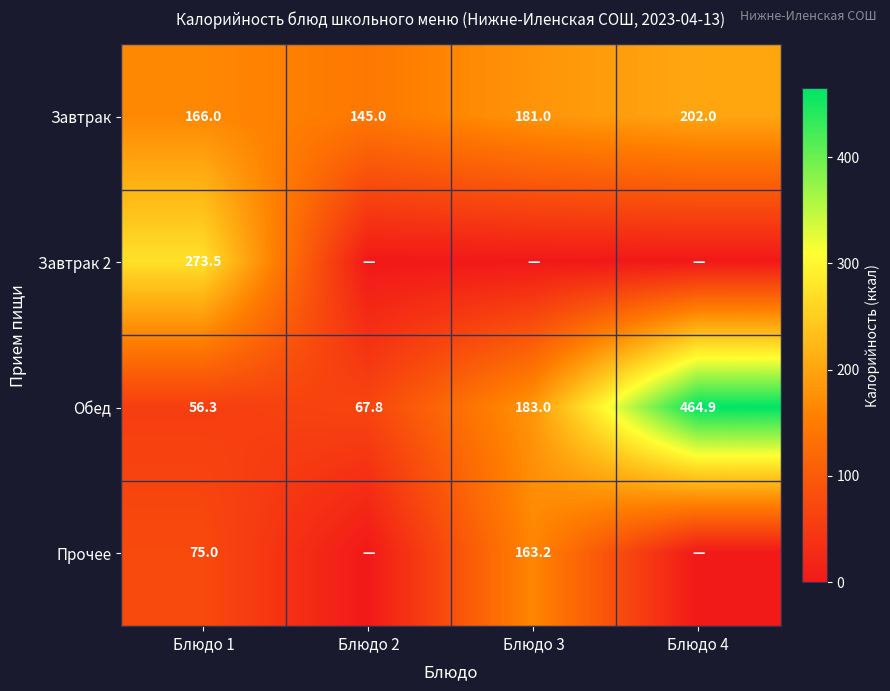

At which category does the chart reach its peak across all series?

Блюдо 4